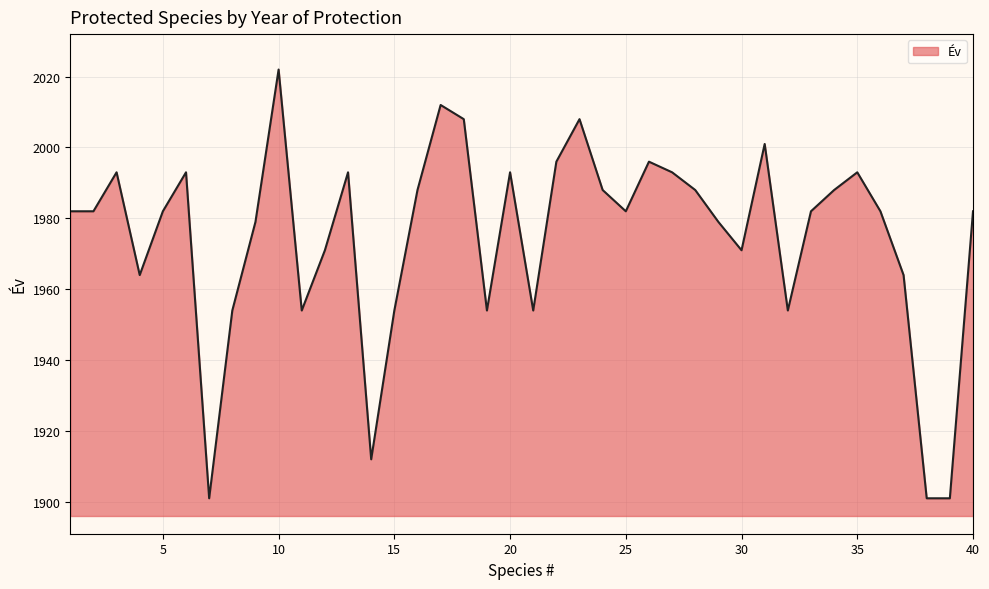

What is the average value?

1975